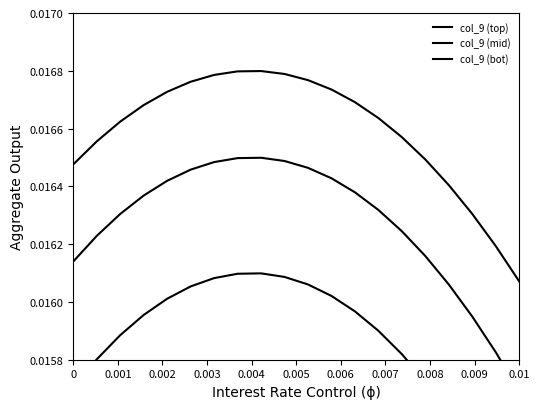

The col_9 (bot) series shows 0.0 at 11. True or false?

False